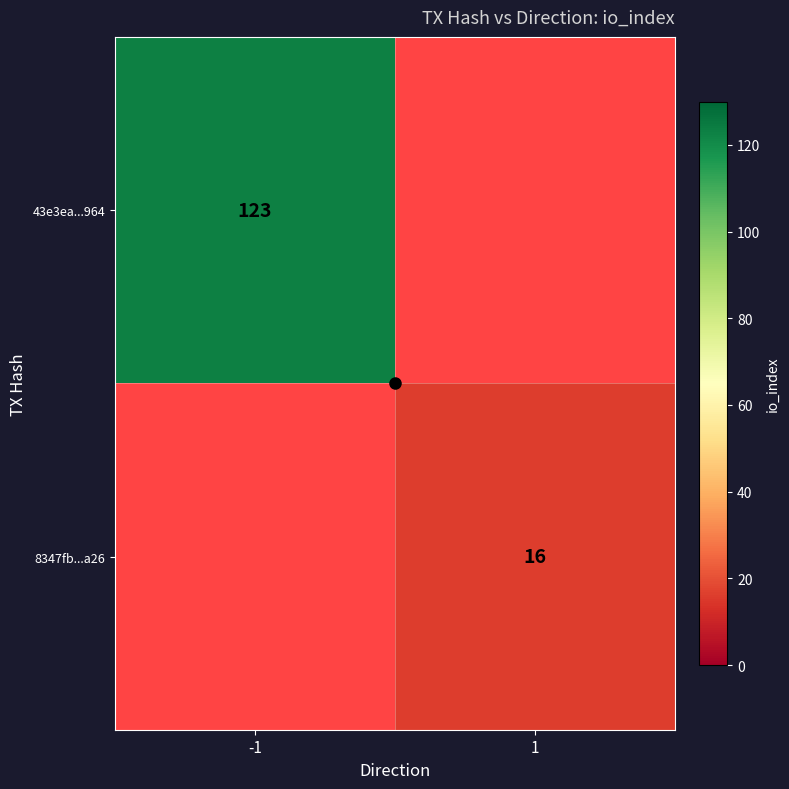

Rank the series at 1 from highest to lowest value.

43e3ea...964, 8347fb...a26